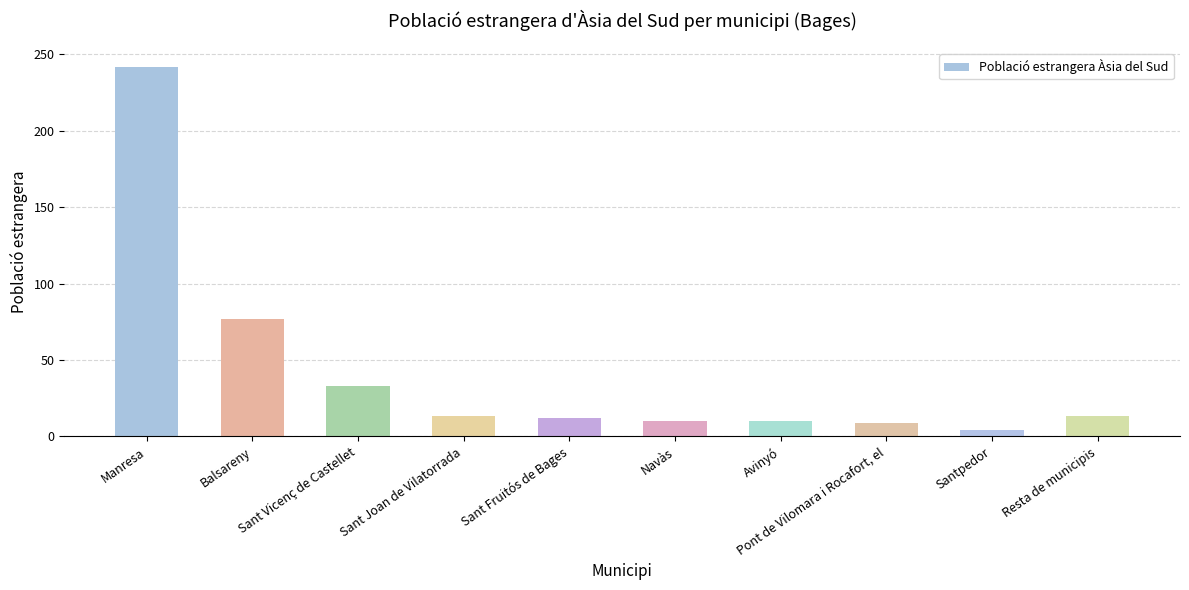

What is the average value?

42